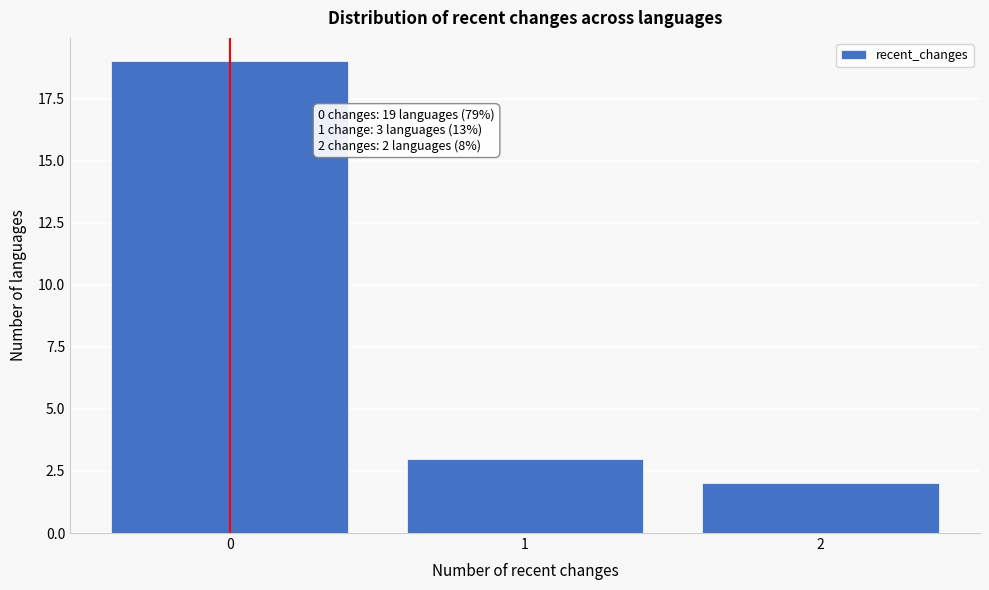

Over which range of the x-axis is the bar tallest?

-0.5 to 0.5